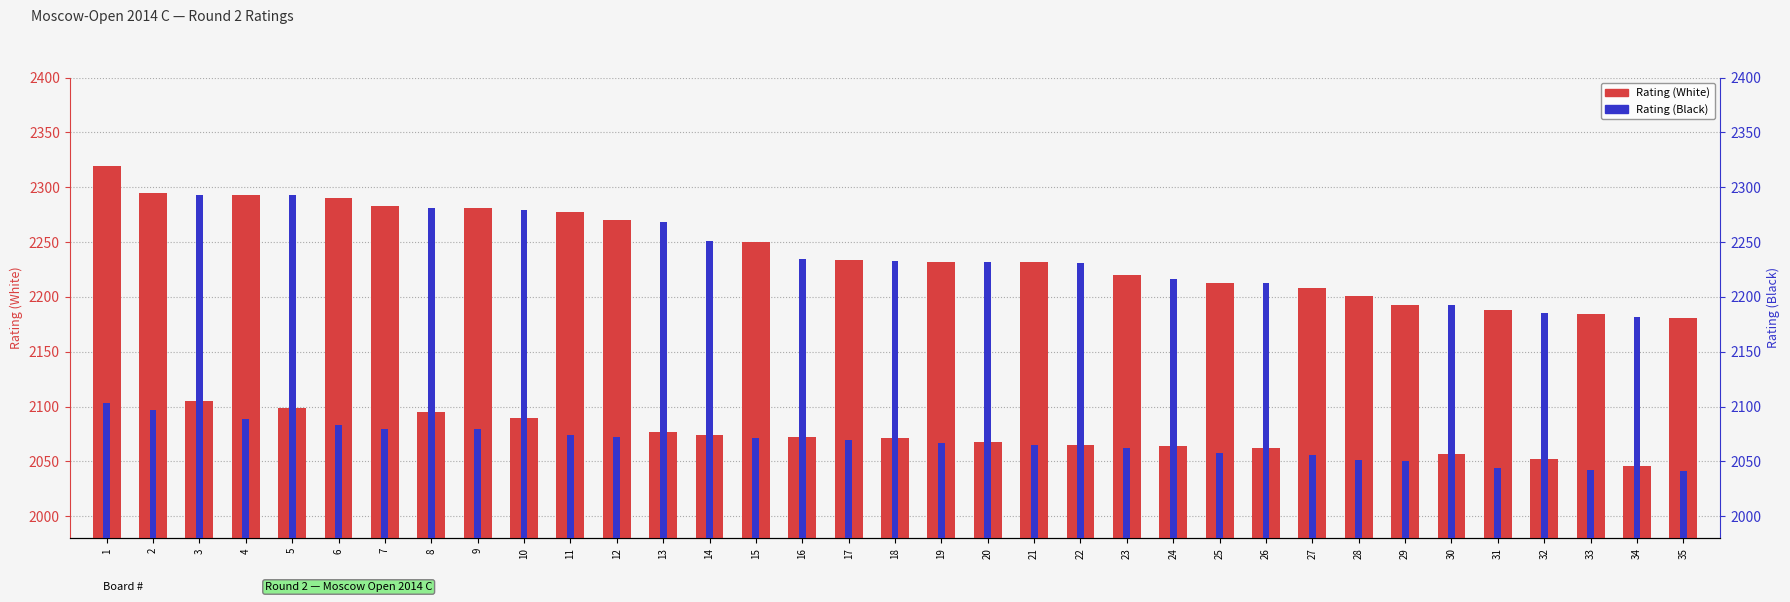

List the series in order of their overall mean, highest first.

Rating (White), Rating (Black)